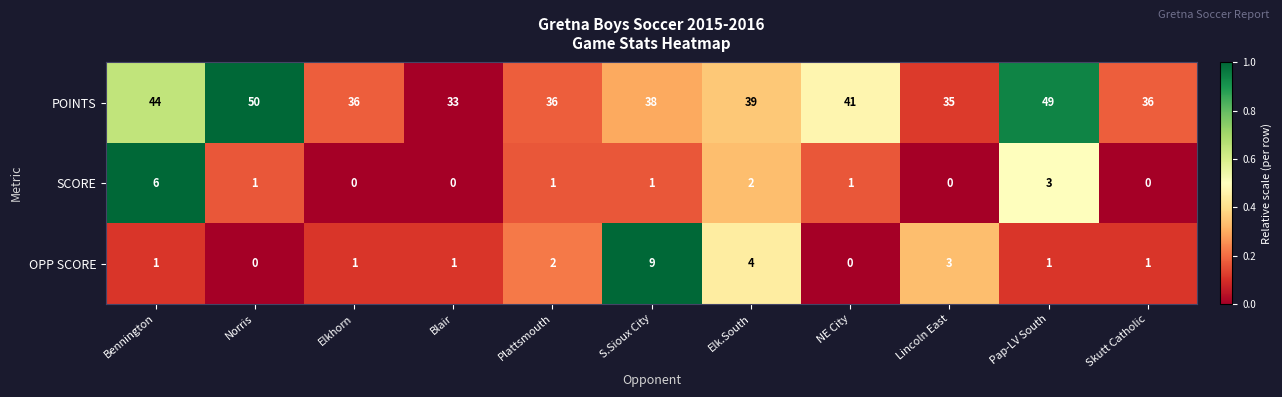

At which label is OPP SCORE closest to 4?

Elk.South